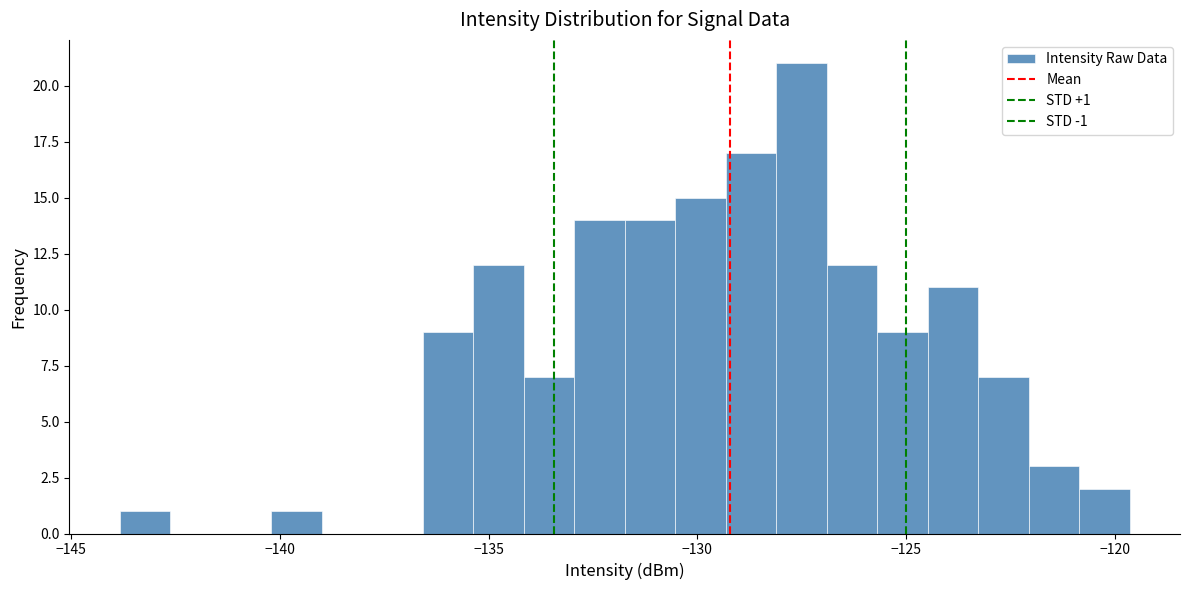

Around what value on the x-axis is the tallest bar? Give the approximate position of its centre, as read against the axis.

-127.5